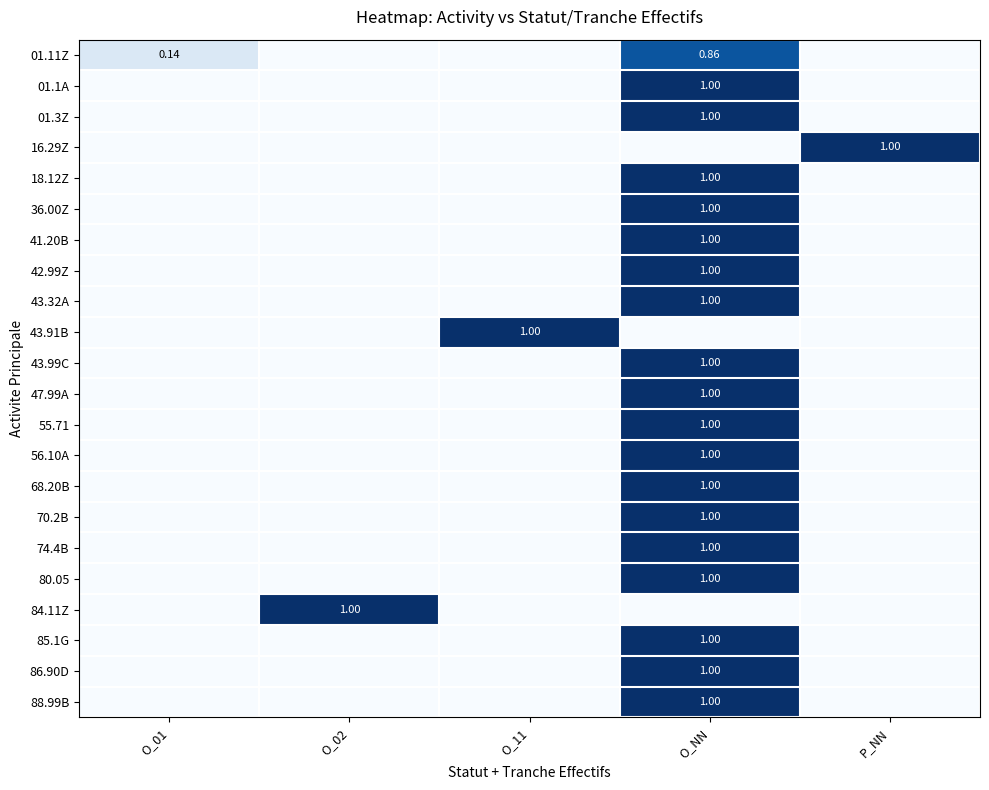

At how many categories does at least one series exceed 0?

5